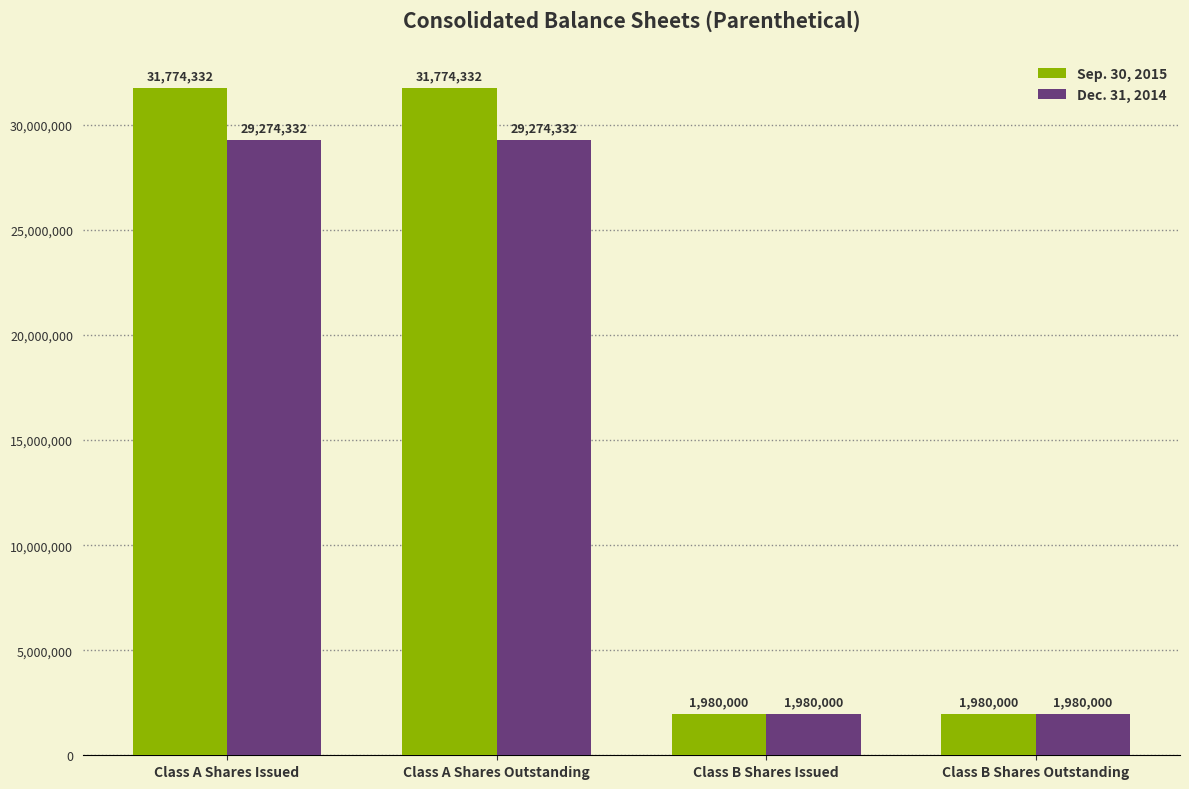

Rank the series at Class A Shares Outstanding from lowest to highest value.

Dec. 31, 2014, Sep. 30, 2015